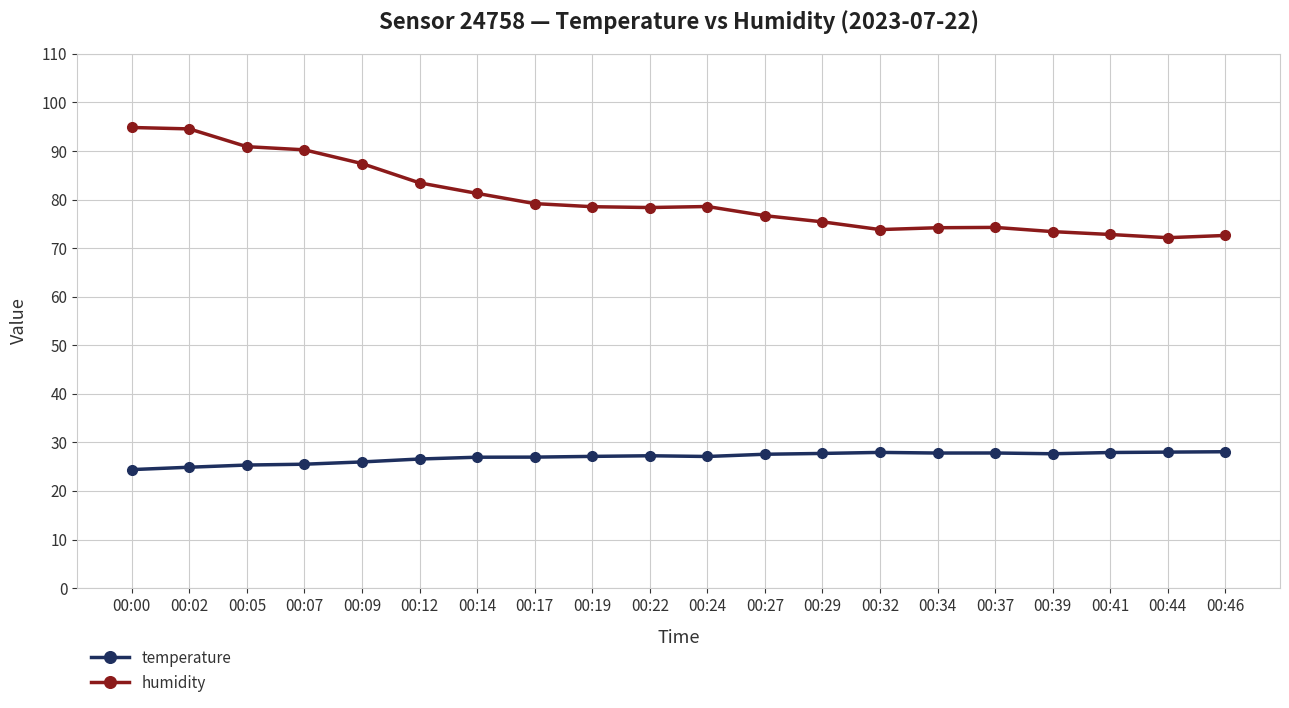

What is the total value across all series at 00:34?

102.0